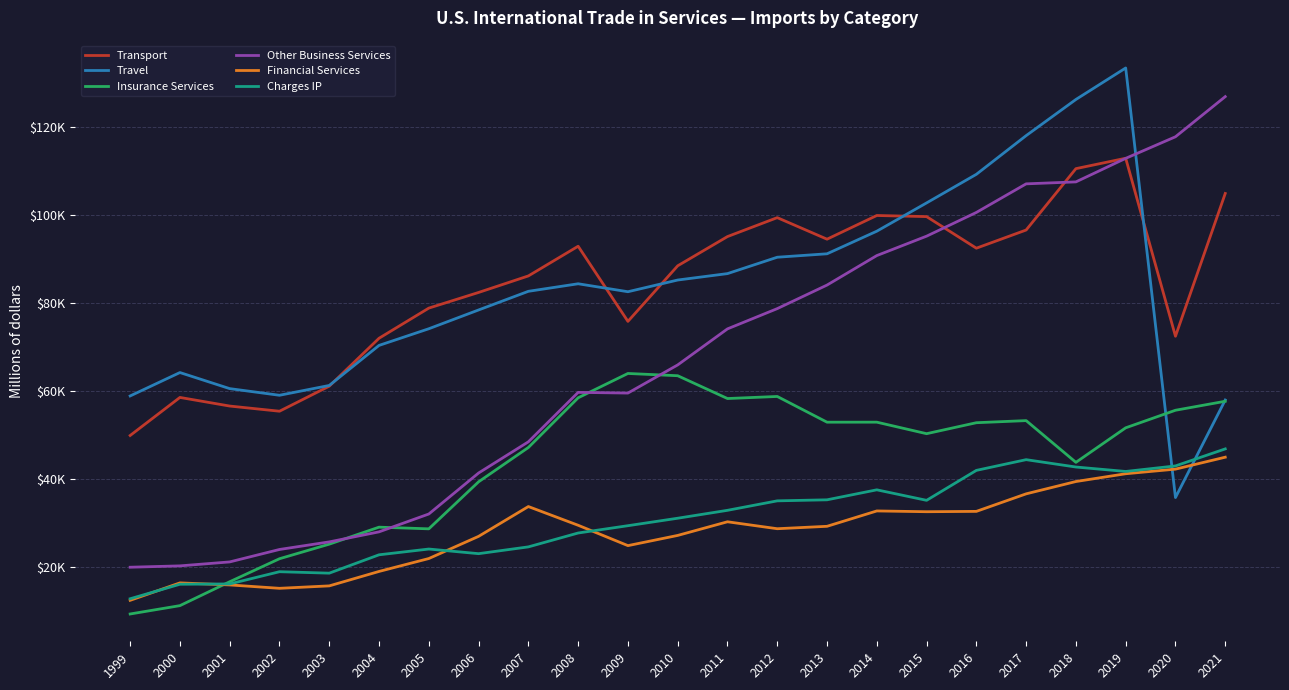

At which category does Travel reach its first local valley?

2002